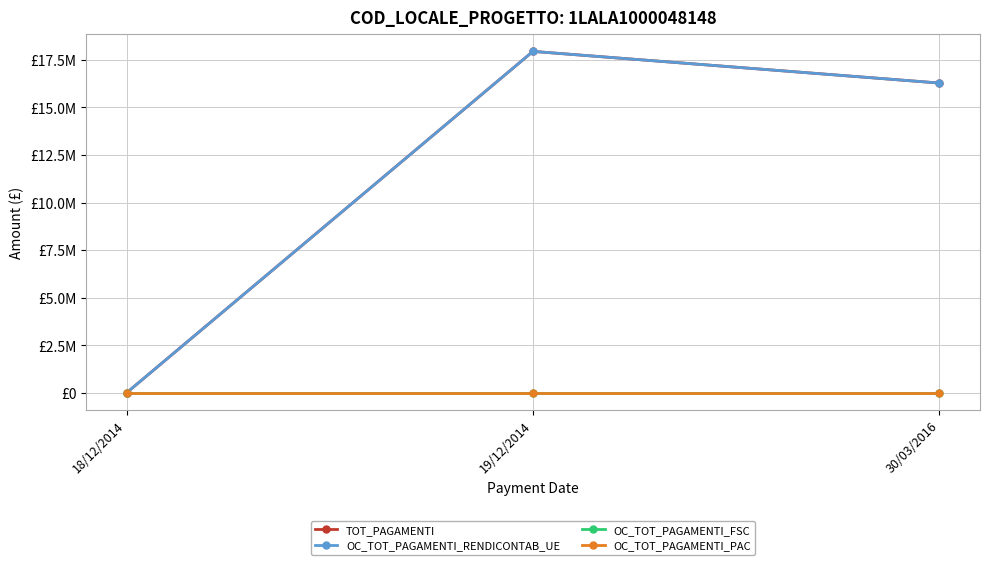

Reading left to right, transcribe all the data shown in this chart.

TOT_PAGAMENTI: 0.0	17949404.8	16285399.7
OC_TOT_PAGAMENTI_RENDICONTAB_UE: 0.0	17949404.8	16285399.7
OC_TOT_PAGAMENTI_FSC: 0.0	0.0	0.0
OC_TOT_PAGAMENTI_PAC: 0.0	0.0	0.0